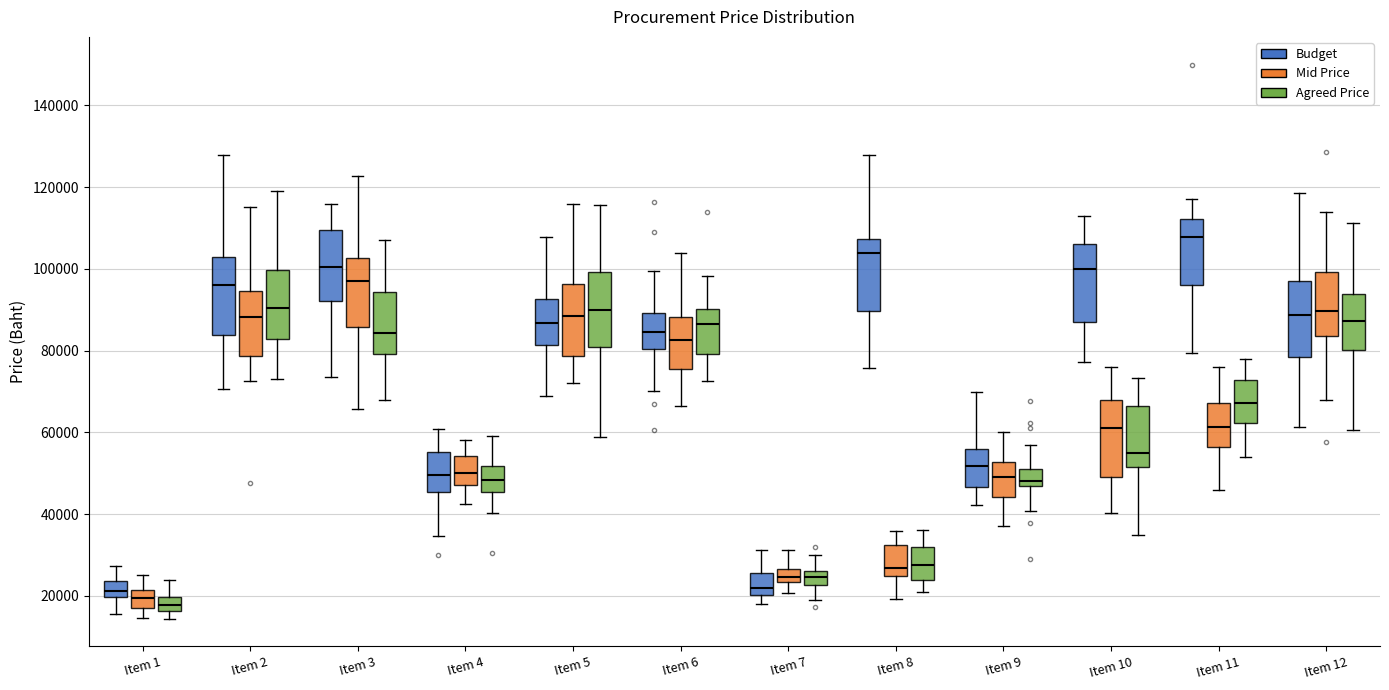

Where does the upper whisker of the box for Item 3 (Agreed Price) end on the y-axis? The values are not printed on the chart, so give them approximately, as read against the axis.

108000